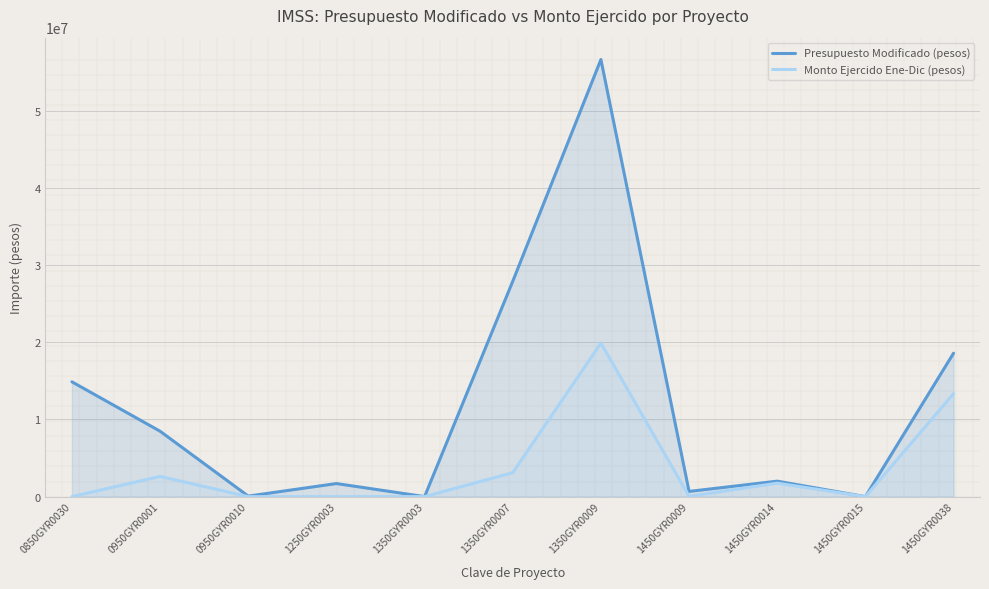

True or false: Presupuesto Modificado (pesos) has more than 2 points higher than both neighbors.

True